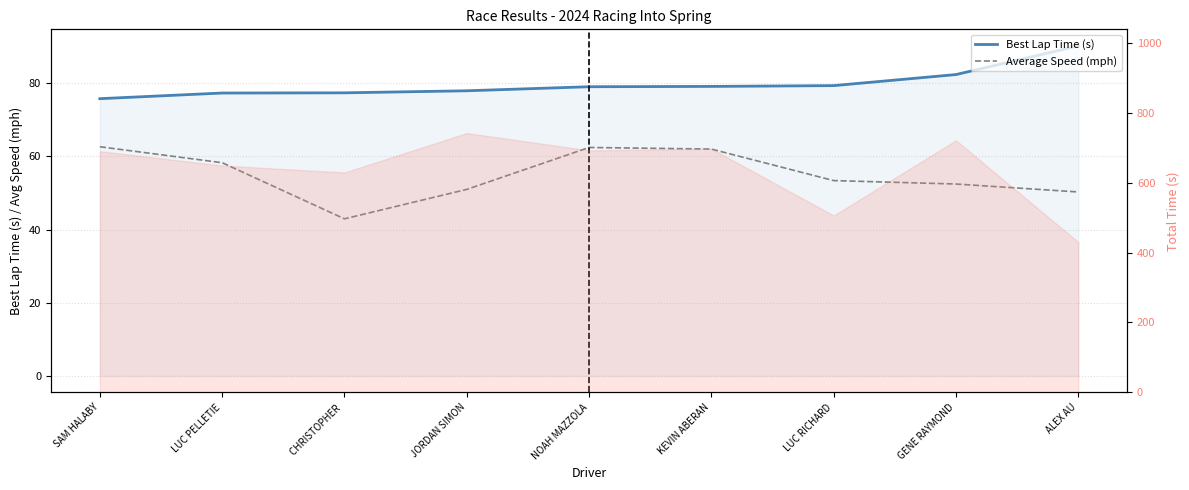

Rank the series at SAM HALABY from highest to lowest value.

Best Lap Time (s), Average Speed (mph)